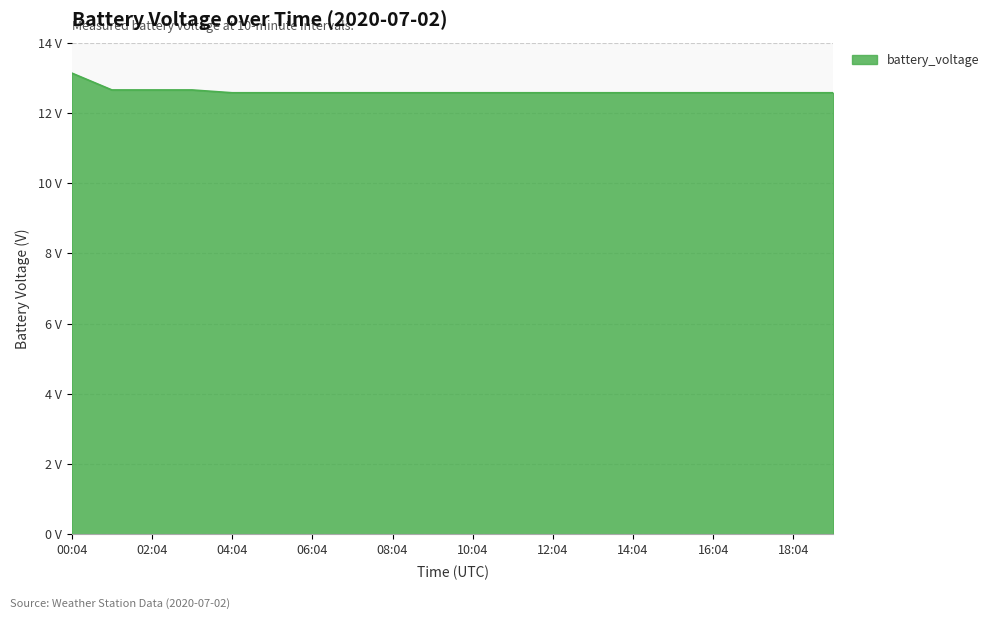

Reading left to right, transcribe all the data shown in this chart.

00:04=13.1	01:04=12.7	02:04=12.7	03:04=12.7	04:04=12.6	05:04=12.6	06:04=12.6	07:04=12.6	08:04=12.6	09:04=12.6	10:04=12.6	11:04=12.6	12:04=12.6	13:04=12.6	14:04=12.6	15:04=12.6	16:04=12.6	17:04=12.6	18:04=12.6	19:04=12.6